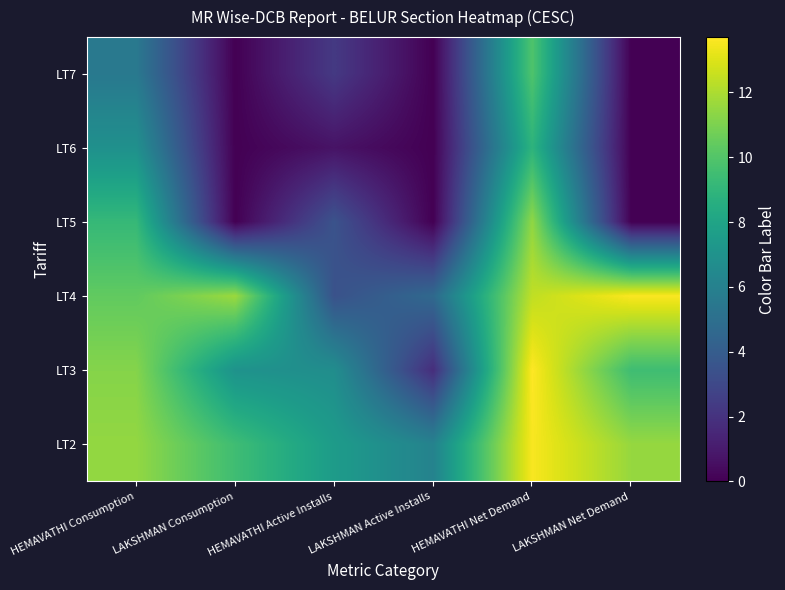

What is the difference between the highest and lowest values at LAKSHMAN Consumption?

11.7